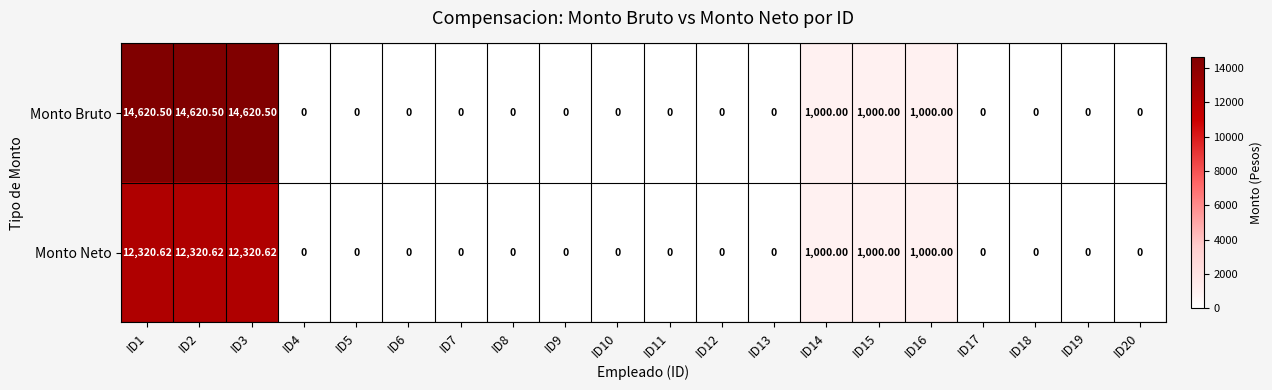

Which series has the largest range (max minus min)?

Monto Bruto